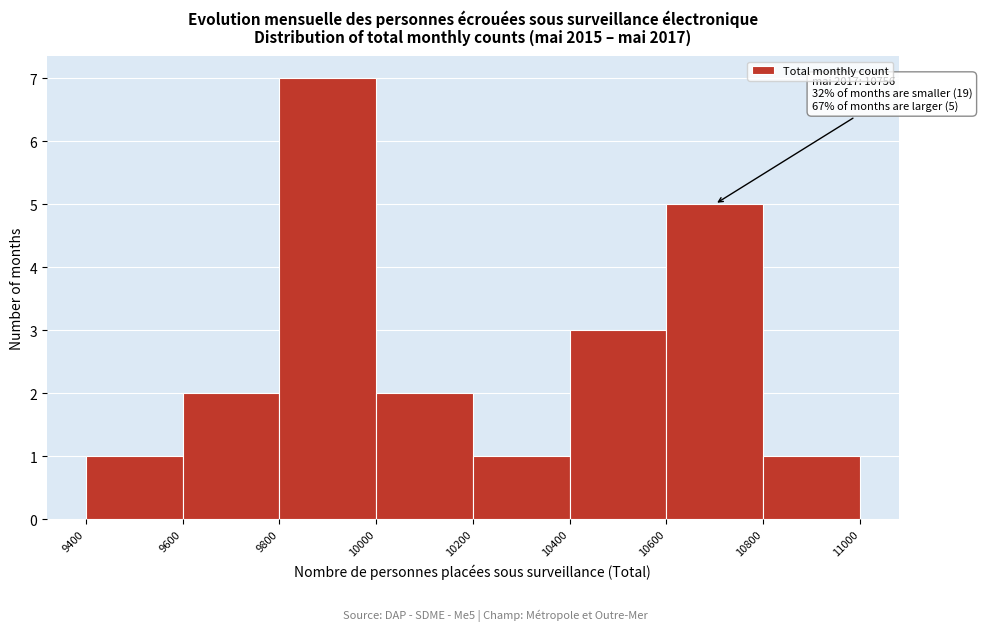

Which range on the x-axis has the tallest bar?

9800 to 10000